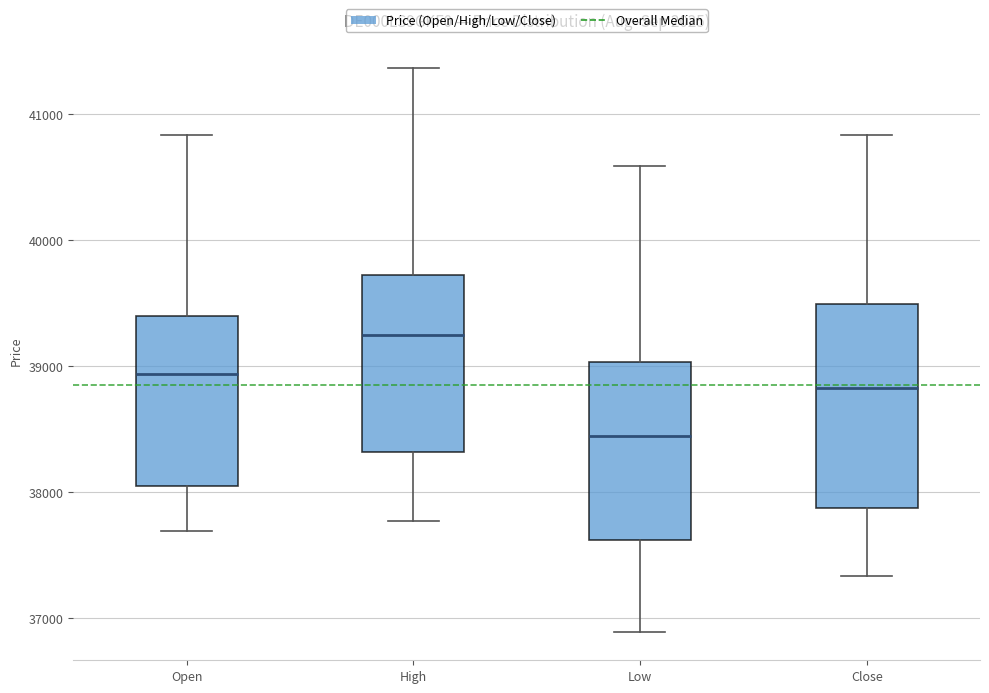

Which box is the tallest, from its lower edge to its upper edge?

Close